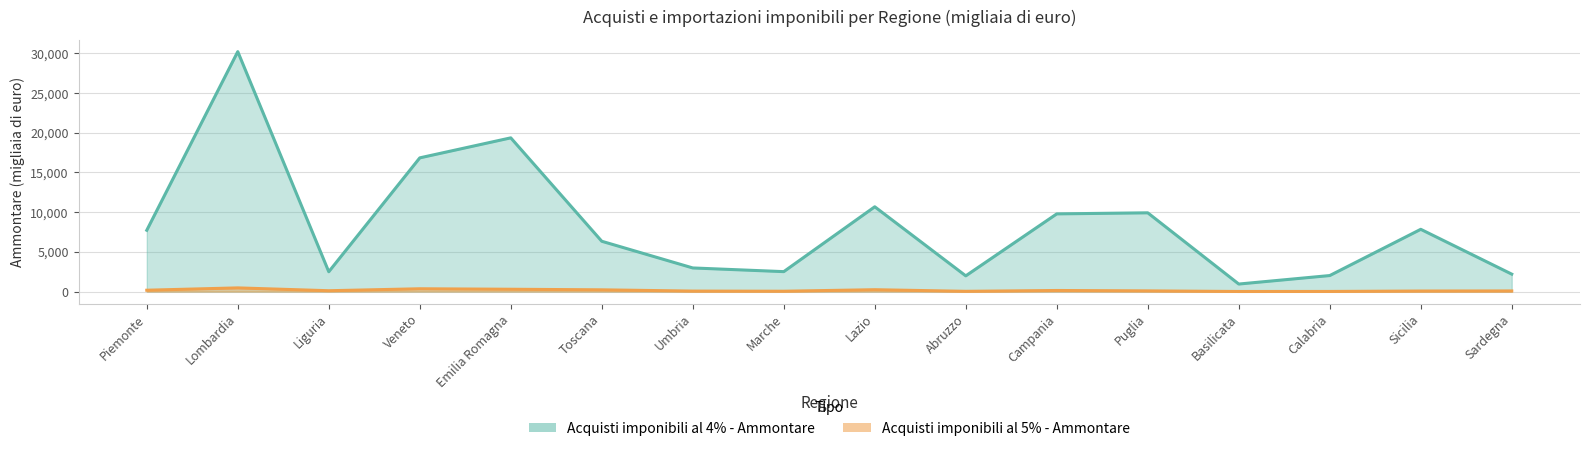

What is the average value of the Acquisti imponibili al 4% - Ammontare series?

8355.2